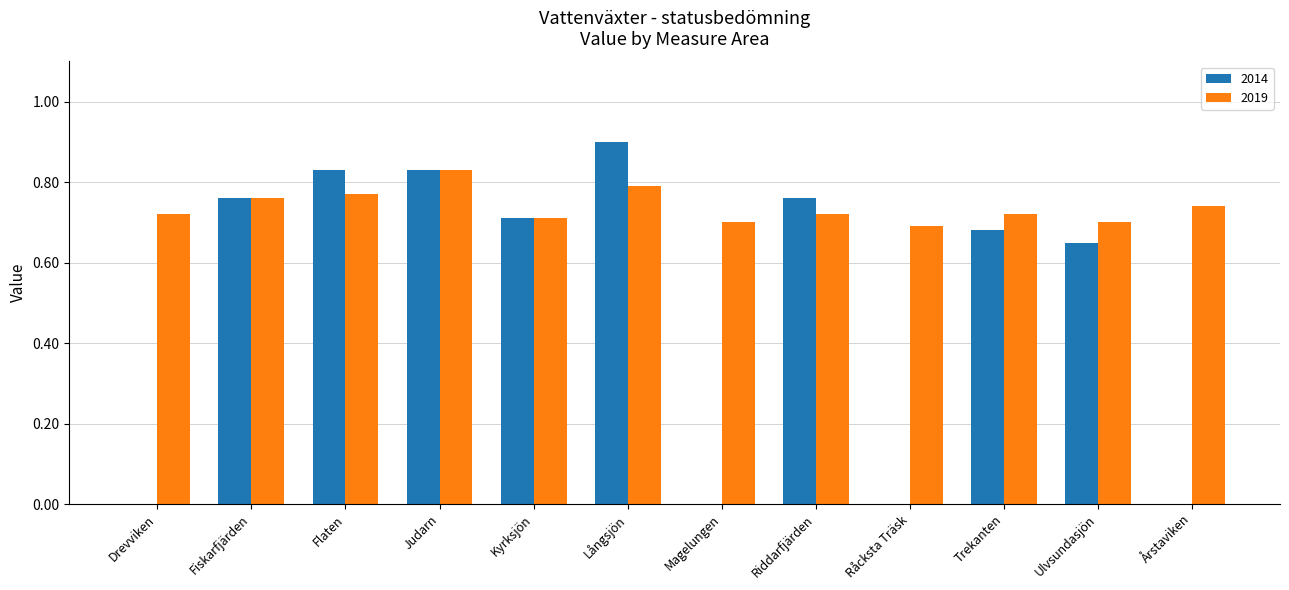

Which series has the largest total across all categories?

2019